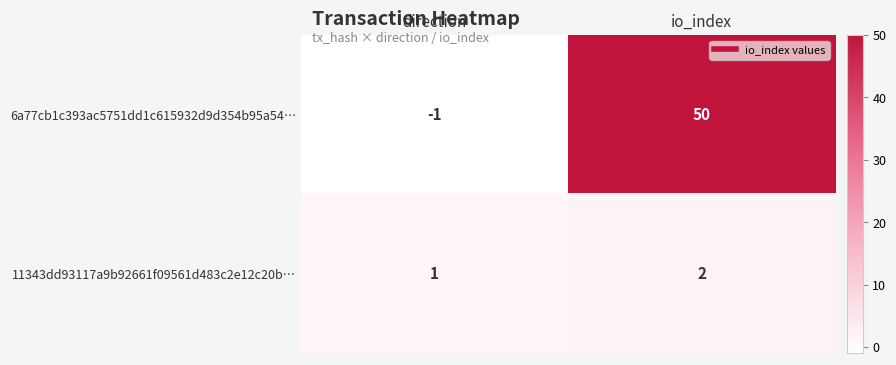

What is the difference between the 6a77cb1c393ac5751dd1c615932d9d354b95a54… values at direction and io_index?

51